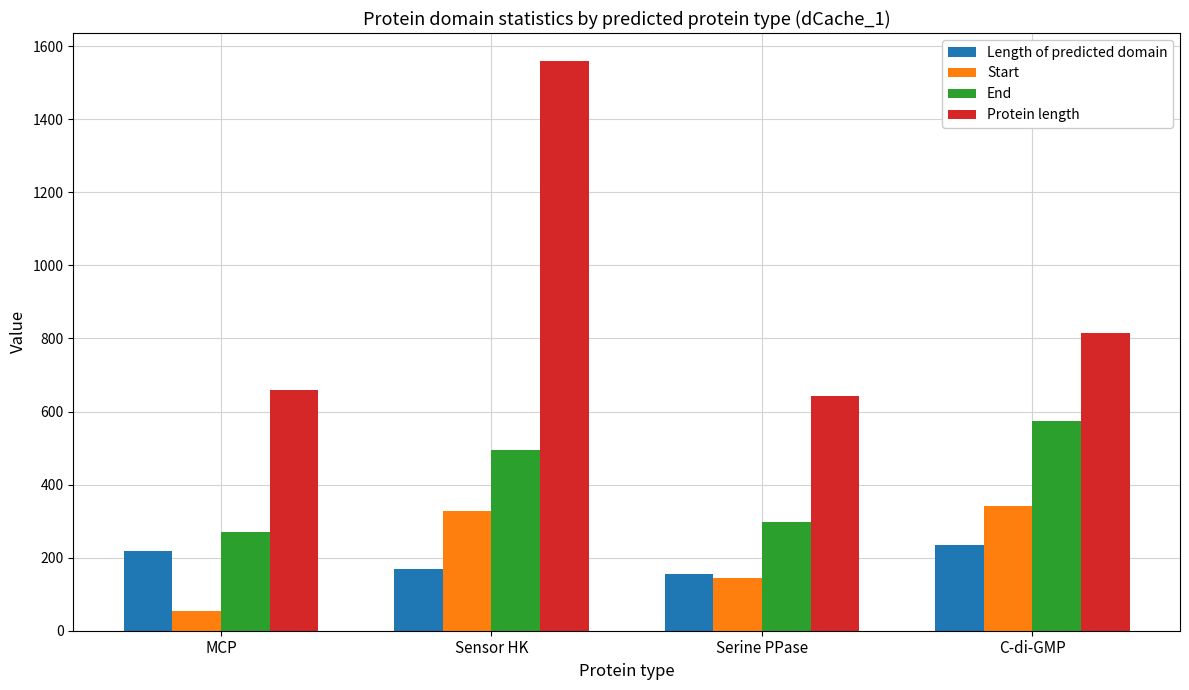

What is the label of the 3rd bar from the left?

Serine PPase